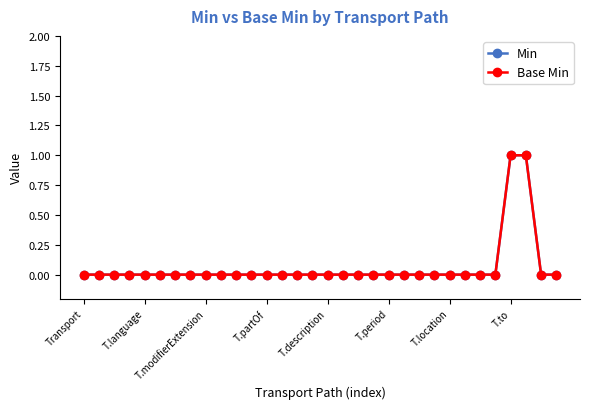

Is this an area chart (filled region under the line)?

No